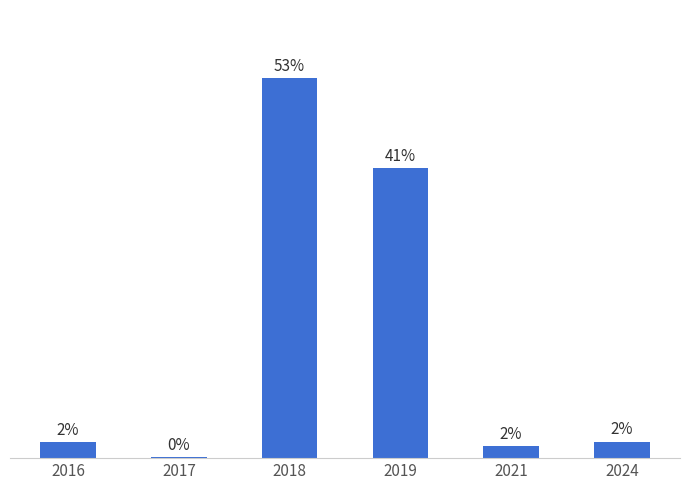

Are the bars horizontal?

No